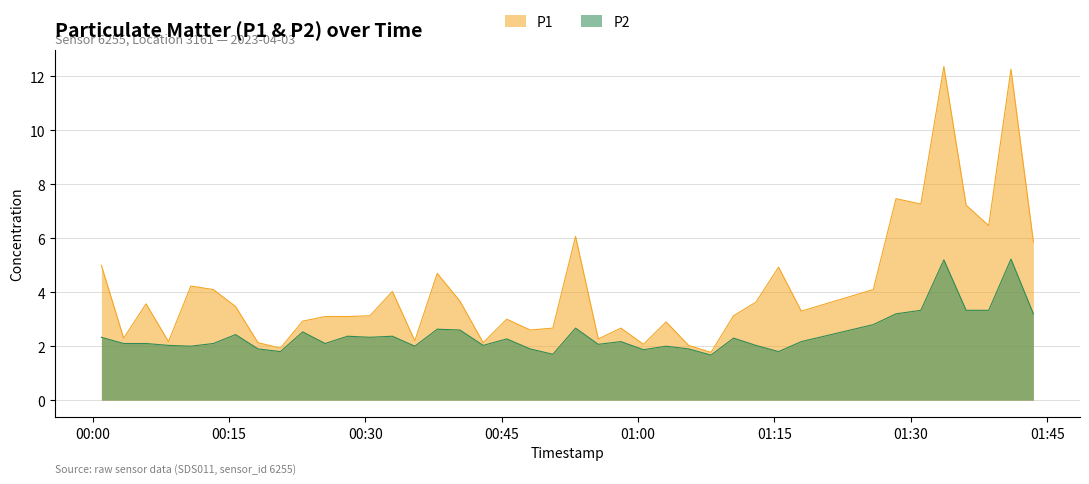

Reading right to left, what are all the values shown in this chart?

P1: 2023-04-03T01:43:29=5.9	2023-04-03T01:41:01=12.3	2023-04-03T01:38:34=6.5	2023-04-03T01:36:05=7.2	2023-04-03T01:33:38=12.4	2023-04-03T01:31:06=7.3	2023-04-03T01:28:22=7.5	2023-04-03T01:25:52=4.1	2023-04-03T01:17:57=3.3	2023-04-03T01:15:27=4.9	2023-04-03T01:12:57=3.6	2023-04-03T01:10:30=3.1	2023-04-03T01:08:01=1.8	2023-04-03T01:05:33=2.0	2023-04-03T01:03:05=2.9	2023-04-03T01:00:35=2.1	2023-04-03T00:58:06=2.7	2023-04-03T00:55:37=2.3	2023-04-03T00:53:07=6.1	2023-04-03T00:50:37=2.7	2023-04-03T00:48:07=2.6	2023-04-03T00:45:33=3.0	2023-04-03T00:42:57=2.1	2023-04-03T00:40:24=3.7	2023-04-03T00:37:54=4.7	2023-04-03T00:35:26=2.2	2023-04-03T00:32:58=4.0	2023-04-03T00:30:30=3.1	2023-04-03T00:28:02=3.1	2023-04-03T00:25:34=3.1	2023-04-03T00:23:06=2.9	2023-04-03T00:20:39=1.9	2023-04-03T00:18:11=2.1	2023-04-03T00:15:43=3.5	2023-04-03T00:13:16=4.1	2023-04-03T00:10:48=4.2	2023-04-03T00:08:20=2.2	2023-04-03T00:05:52=3.6	2023-04-03T00:03:24=2.3	2023-04-03T00:00:57=5.0
P2: 2023-04-03T01:43:29=3.2	2023-04-03T01:41:01=5.2	2023-04-03T01:38:34=3.3	2023-04-03T01:36:05=3.3	2023-04-03T01:33:38=5.2	2023-04-03T01:31:06=3.3	2023-04-03T01:28:22=3.2	2023-04-03T01:25:52=2.8	2023-04-03T01:17:57=2.2	2023-04-03T01:15:27=1.8	2023-04-03T01:12:57=2.0	2023-04-03T01:10:30=2.3	2023-04-03T01:08:01=1.7	2023-04-03T01:05:33=1.9	2023-04-03T01:03:05=2.0	2023-04-03T01:00:35=1.9	2023-04-03T00:58:06=2.2	2023-04-03T00:55:37=2.1	2023-04-03T00:53:07=2.7	2023-04-03T00:50:37=1.7	2023-04-03T00:48:07=1.9	2023-04-03T00:45:33=2.3	2023-04-03T00:42:57=2.0	2023-04-03T00:40:24=2.6	2023-04-03T00:37:54=2.6	2023-04-03T00:35:26=2.0	2023-04-03T00:32:58=2.4	2023-04-03T00:30:30=2.3	2023-04-03T00:28:02=2.4	2023-04-03T00:25:34=2.1	2023-04-03T00:23:06=2.5	2023-04-03T00:20:39=1.8	2023-04-03T00:18:11=1.9	2023-04-03T00:15:43=2.4	2023-04-03T00:13:16=2.1	2023-04-03T00:10:48=2.0	2023-04-03T00:08:20=2.0	2023-04-03T00:05:52=2.1	2023-04-03T00:03:24=2.1	2023-04-03T00:00:57=2.3